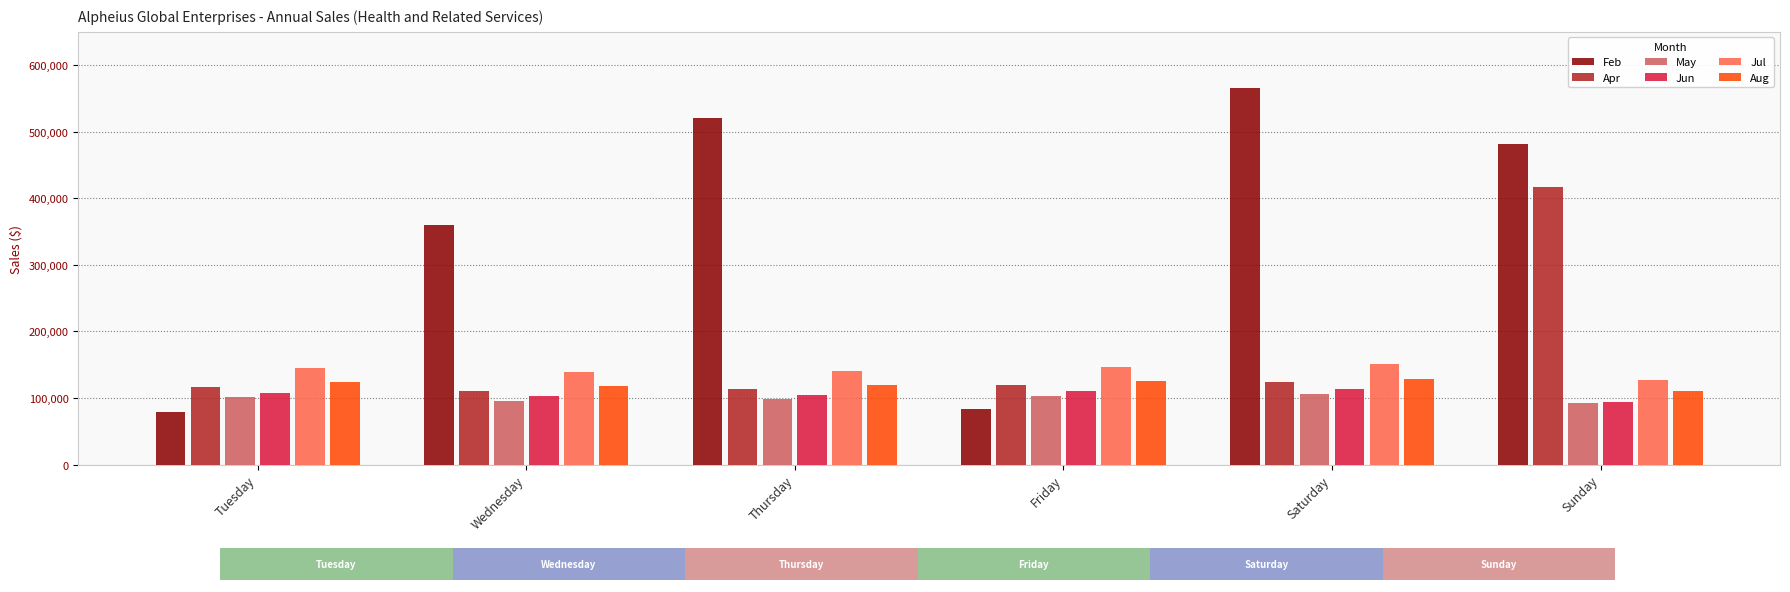

How many categories are shown in the chart?

6